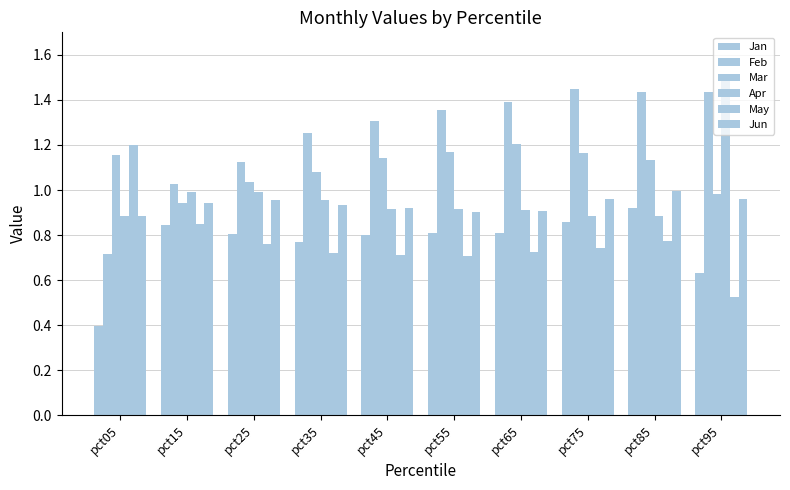

How many values in the Feb series are below 1?

1